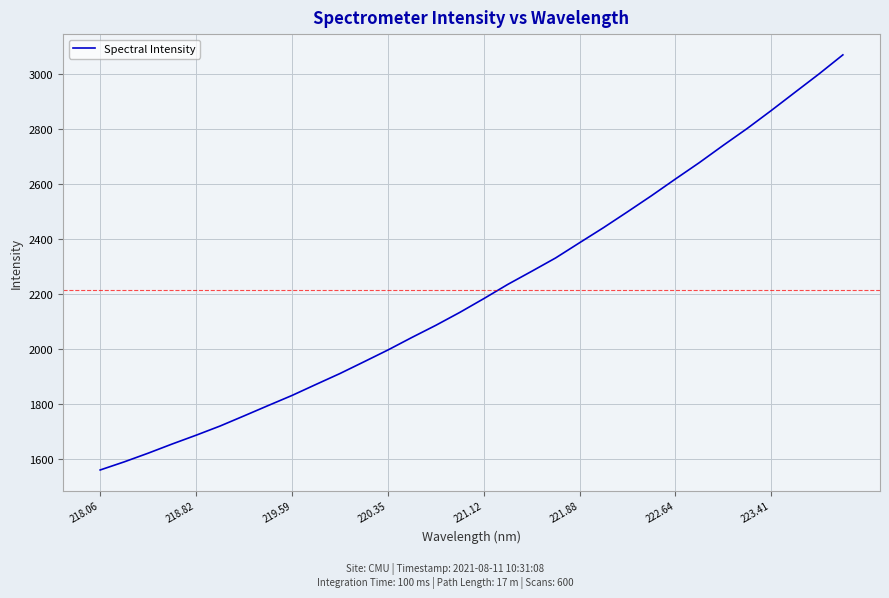

What is the maximum value shown in the chart?

3070.4